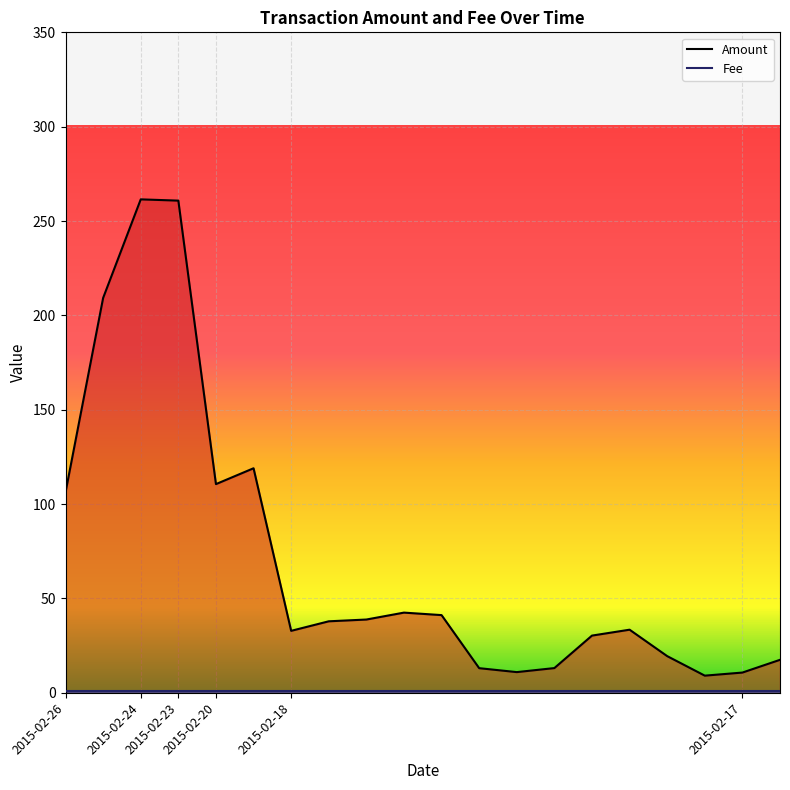

What is the average value?

70.9